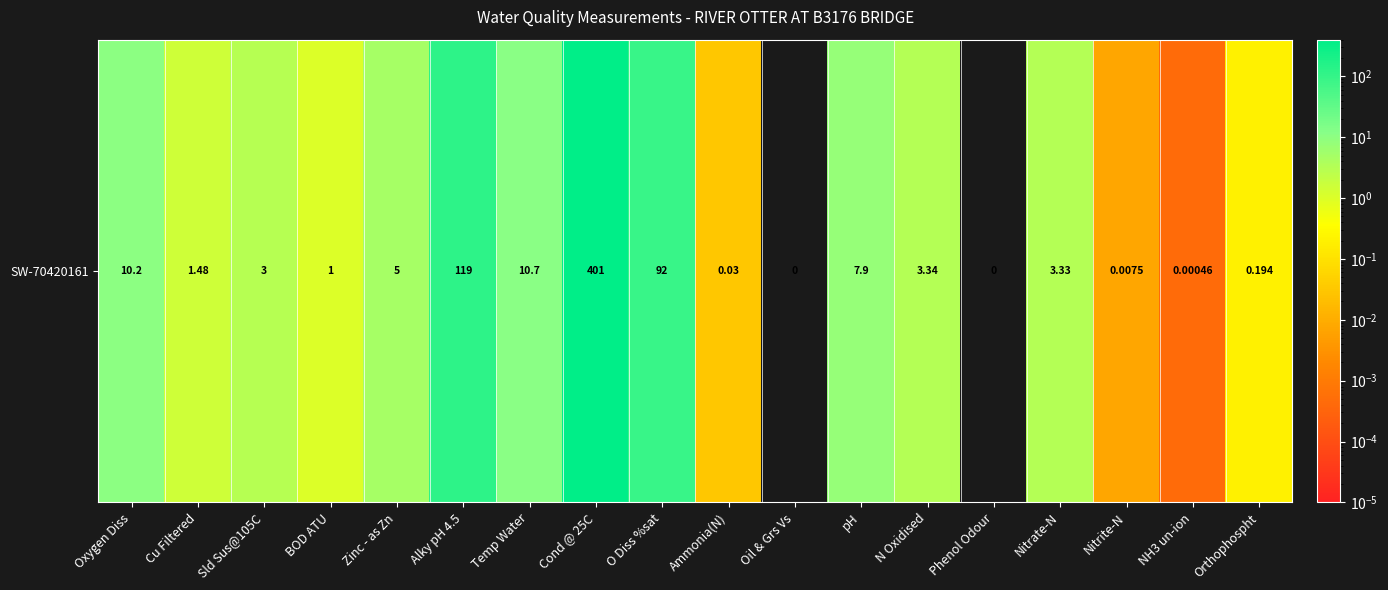

Rank the categories by value from lowest to highest.

Oil & Grs Vs, Phenol Odour, NH3 un-ion, Nitrite-N, Ammonia(N), Orthophospht, BOD ATU, Cu Filtered, Sld Sus@105C, Nitrate-N, N Oxidised, Zinc - as Zn, pH, Oxygen Diss, Temp Water, O Diss %sat, Alky pH 4.5, Cond @ 25C